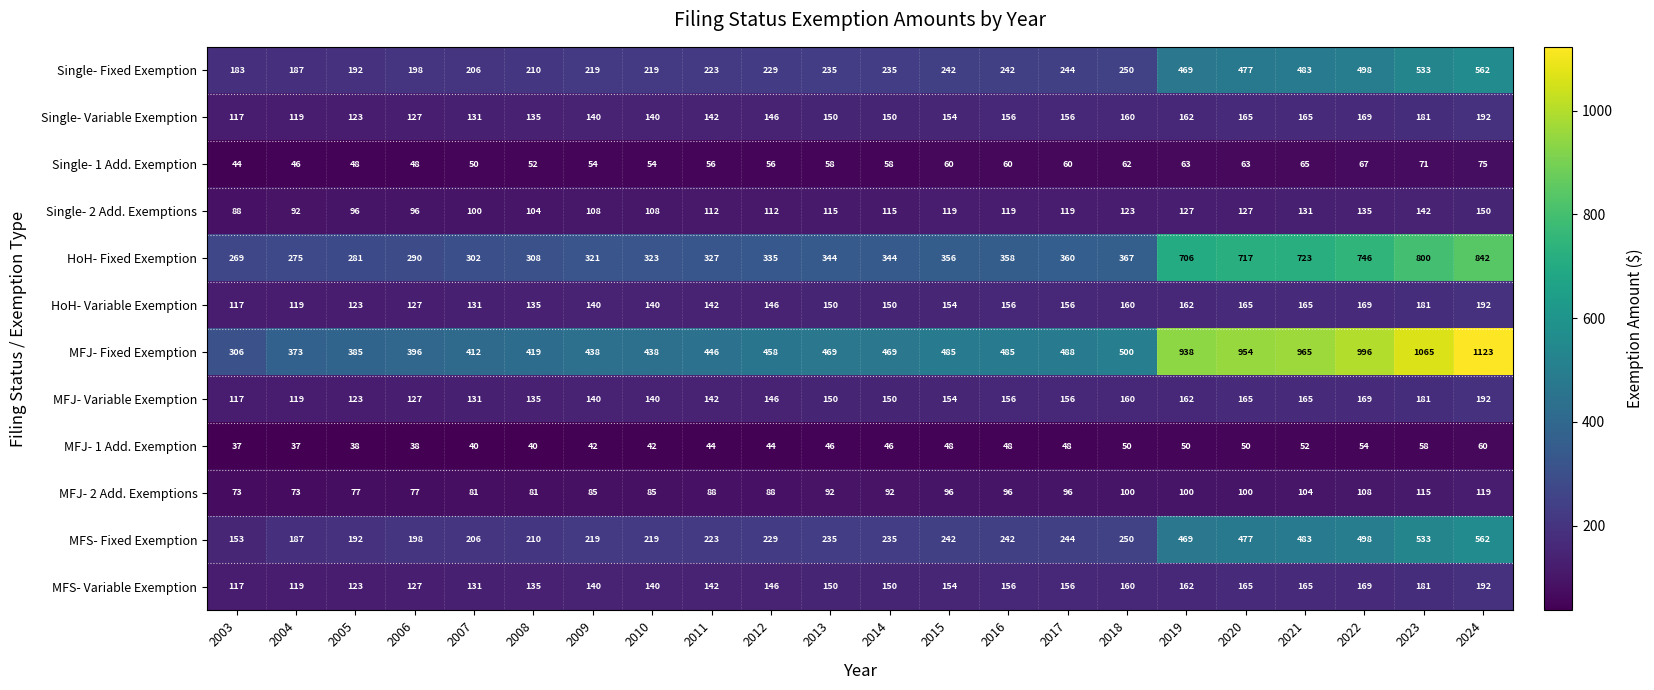

What is the total value across all series at 2021?

3666